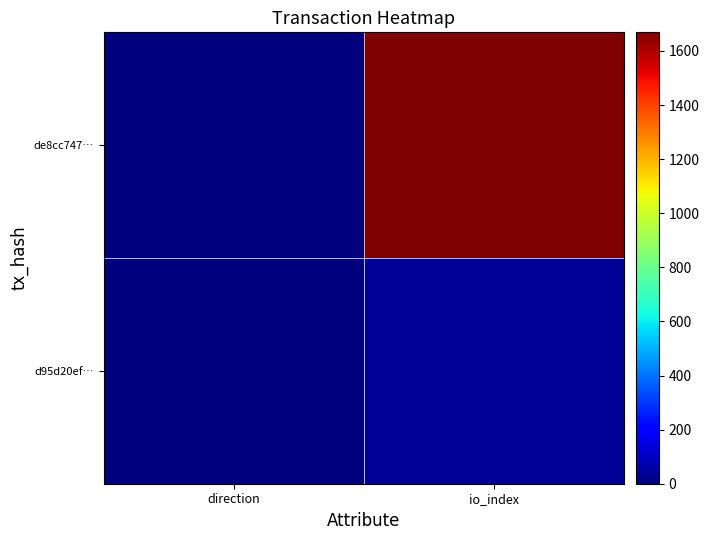

Rank the series by their maximum value, from highest to lowest.

de8cc747…, d95d20ef…